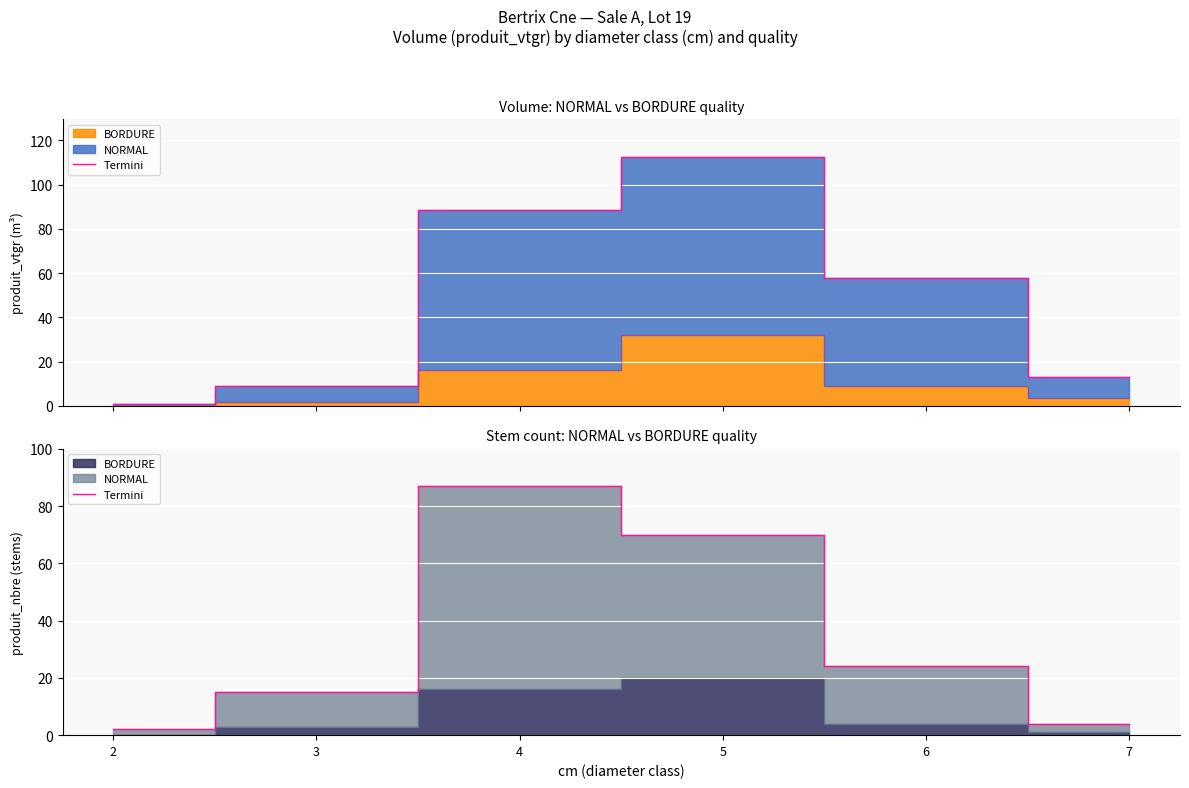

Count the number of values greater than 24.

2